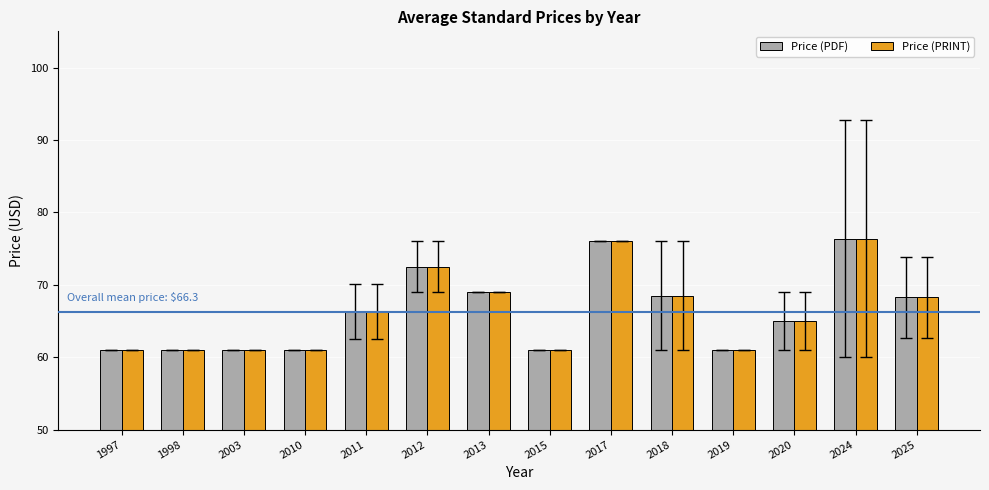

What are all the series names shown in the legend?

Price (PDF), Price (PRINT)